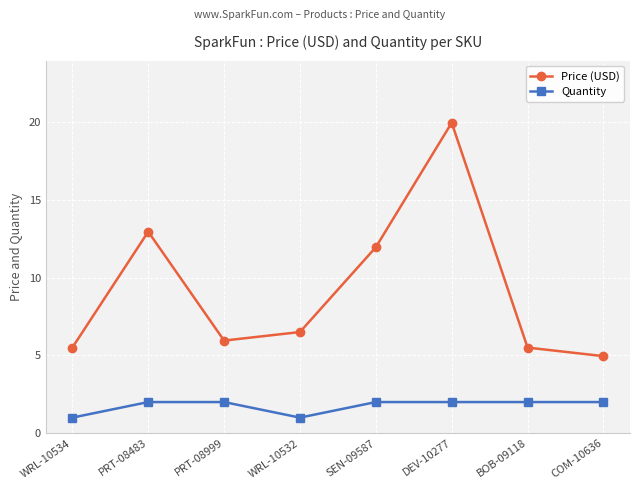

The Quantity series shows 2.0 at PRT-08483. True or false?

True